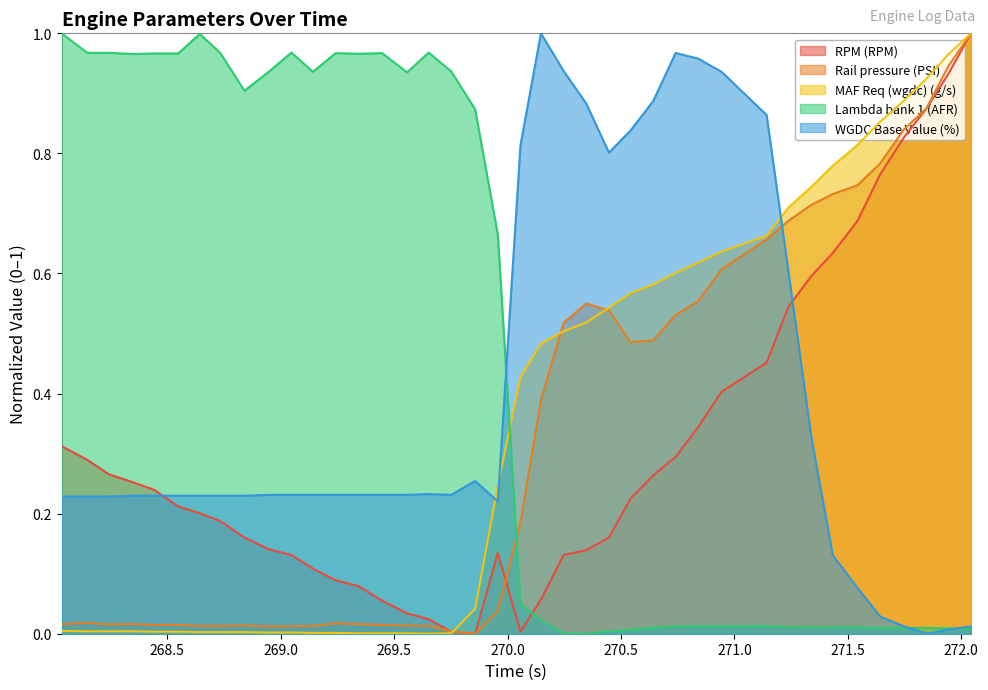

At which category does MAF Req (wgdc) (g/s) reach its first local valley?

269.652